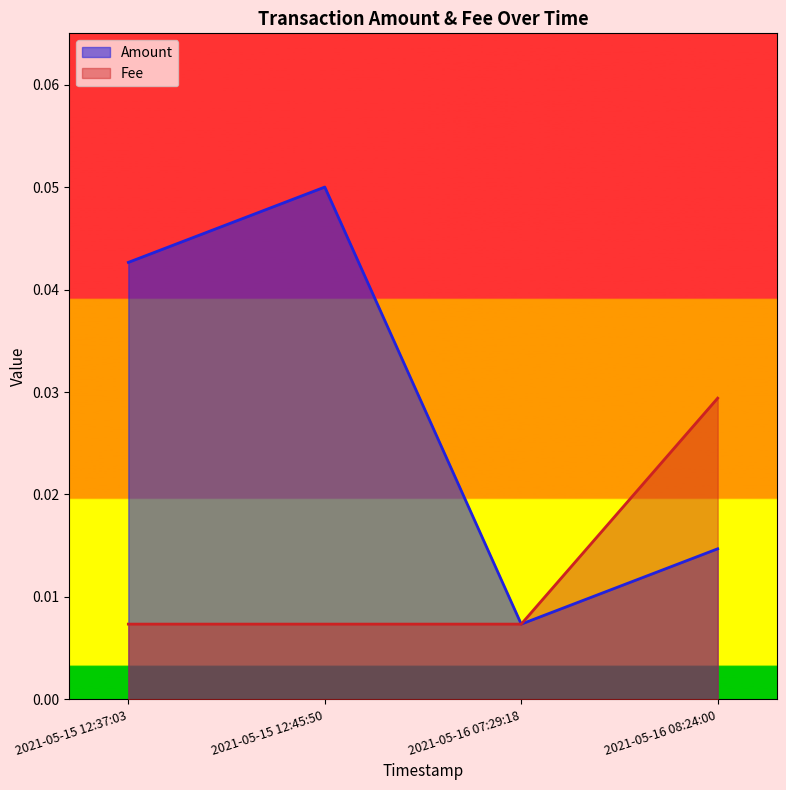

Reading right to left, extract all data points from this chart.

Amount: 0.0	0.0	0.1	0.0
Fee: 0.0	0.0	0.0	0.0